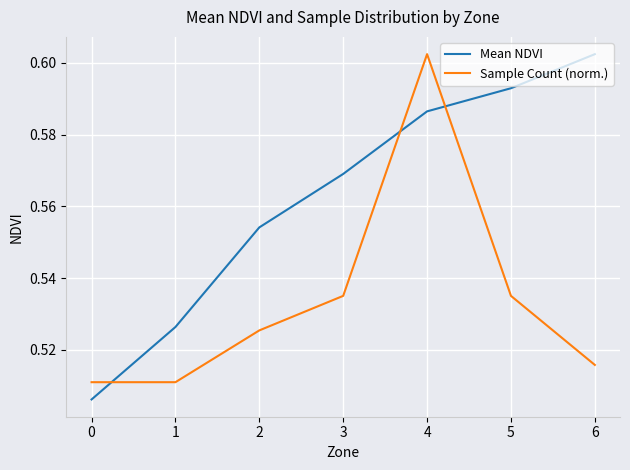

How many intersections are there between Sample Count (norm.) and Mean NDVI?

3